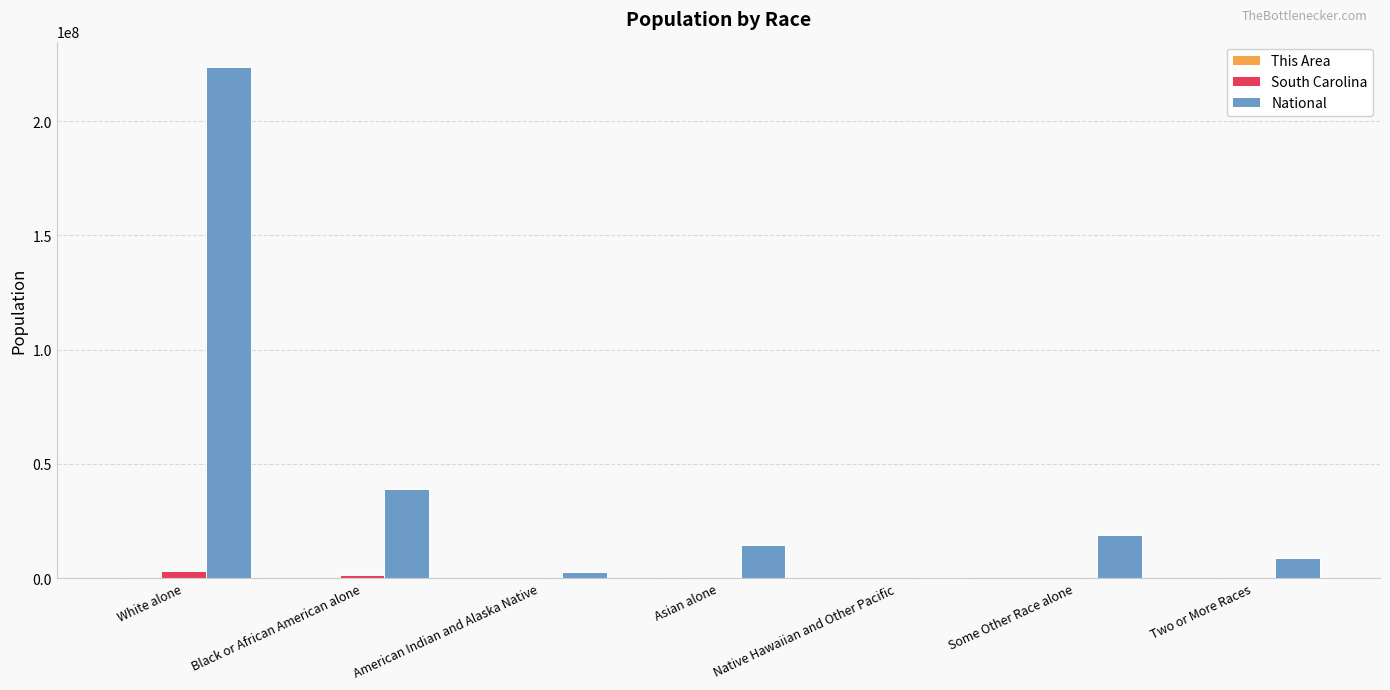

At which category is the sum across all series the highest?

White alone